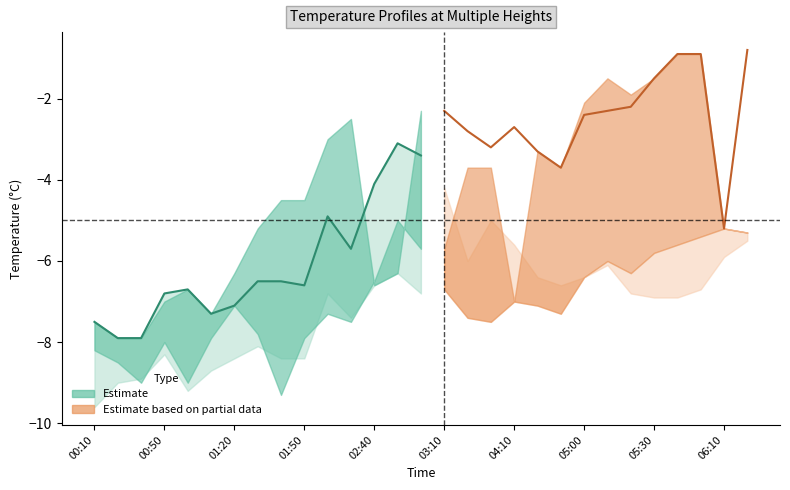

Which has a higher value, 05:00 or 00:20?

05:00